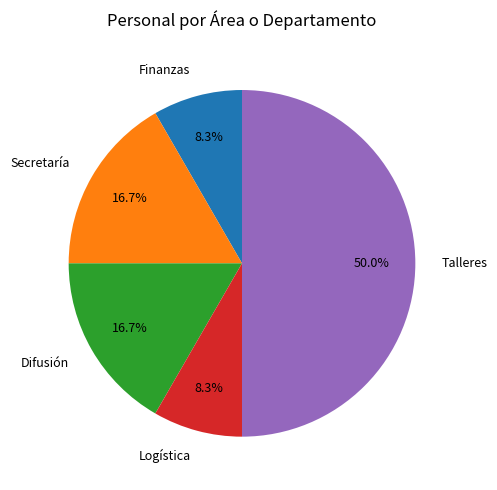

Which category has the biggest portion of the pie?

Talleres